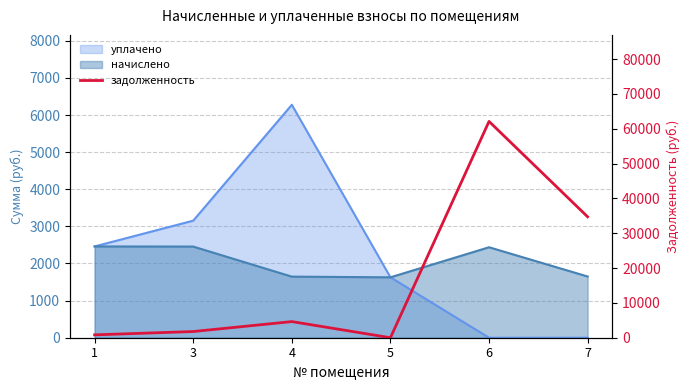

Where does the data first go above 4631?

4